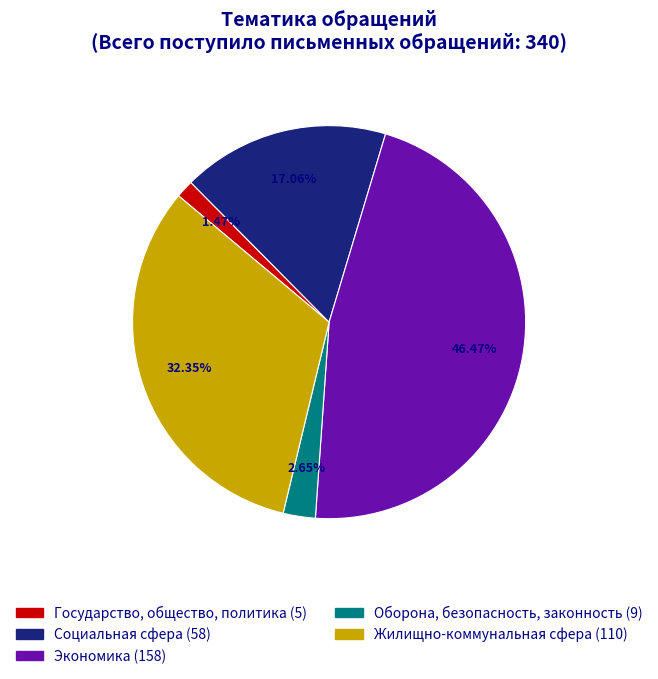

What is the smallest slice in the pie chart?

Государство, общество, политика